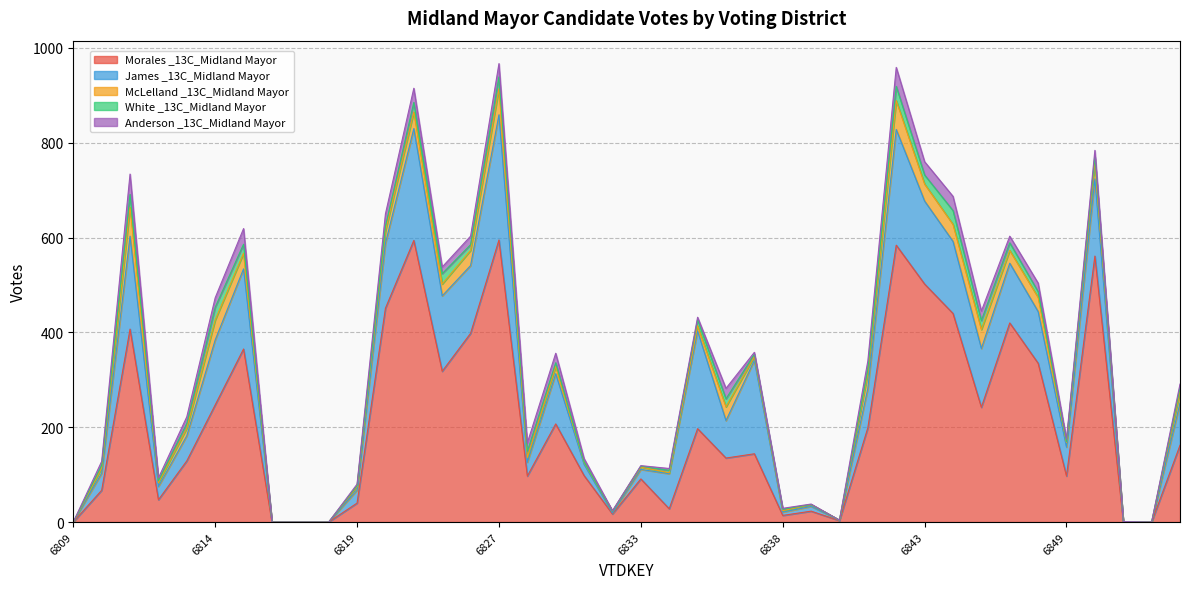

What is the difference between the second highest and second lowest values in the White _13C_Midland Mayor series?

29